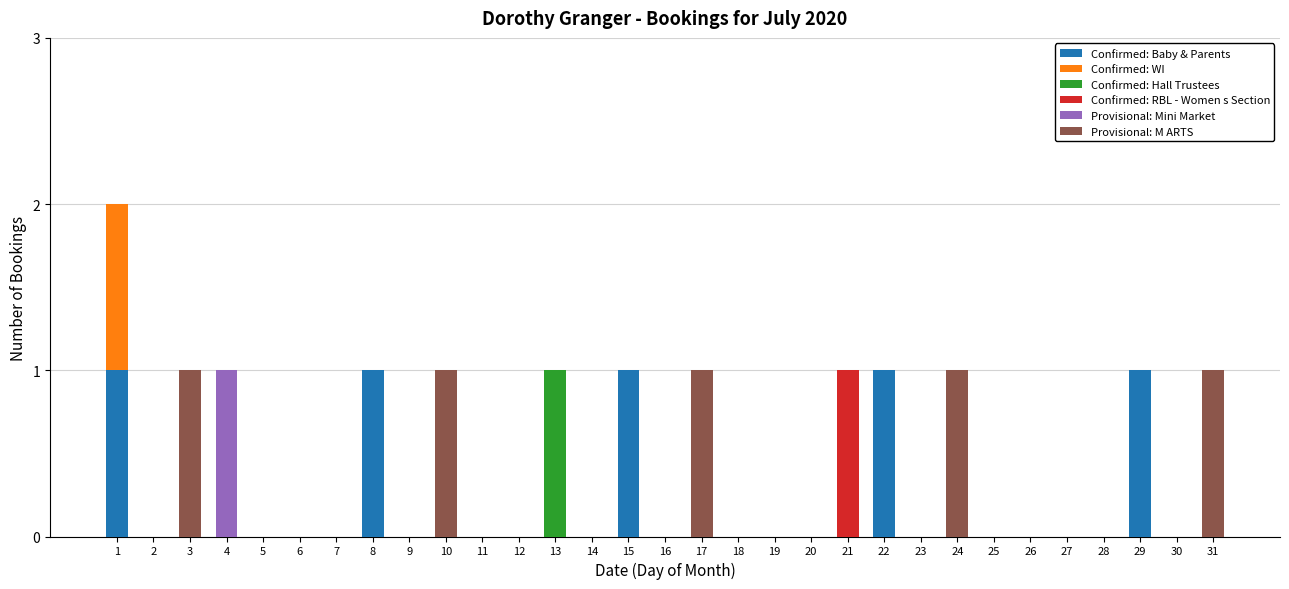

How many categories are shown in the chart?

31